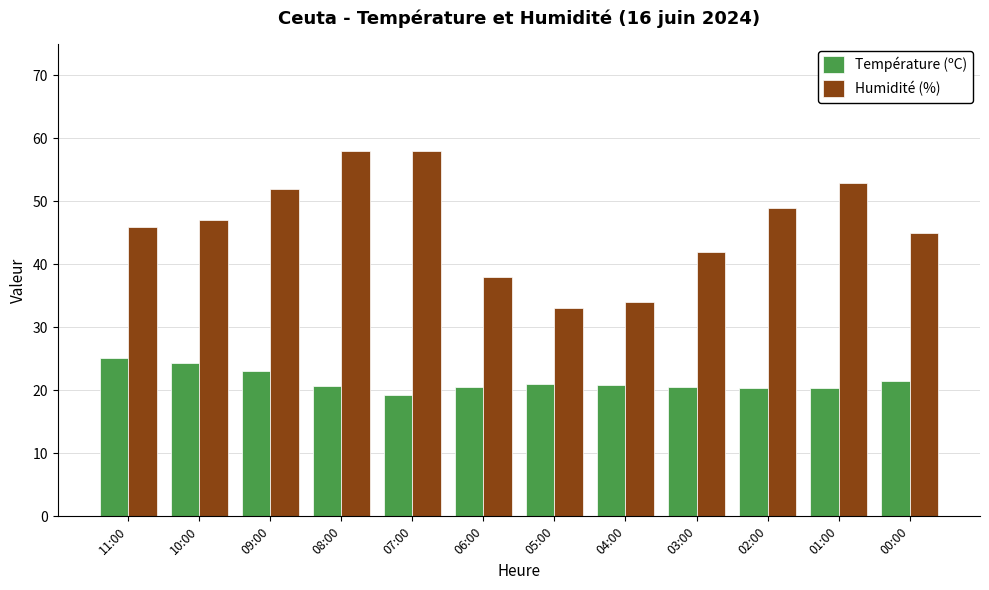

What are all the series names shown in the legend?

Température (ºC), Humidité (%)